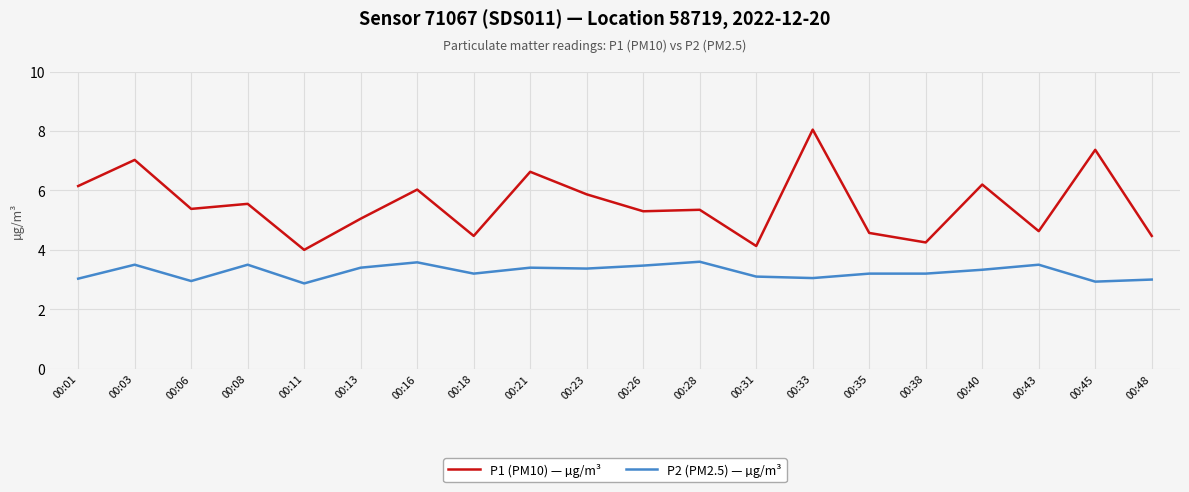

True or false: P1 (PM10) — µg/m³ and P2 (PM2.5) — µg/m³ cross at least once.

False